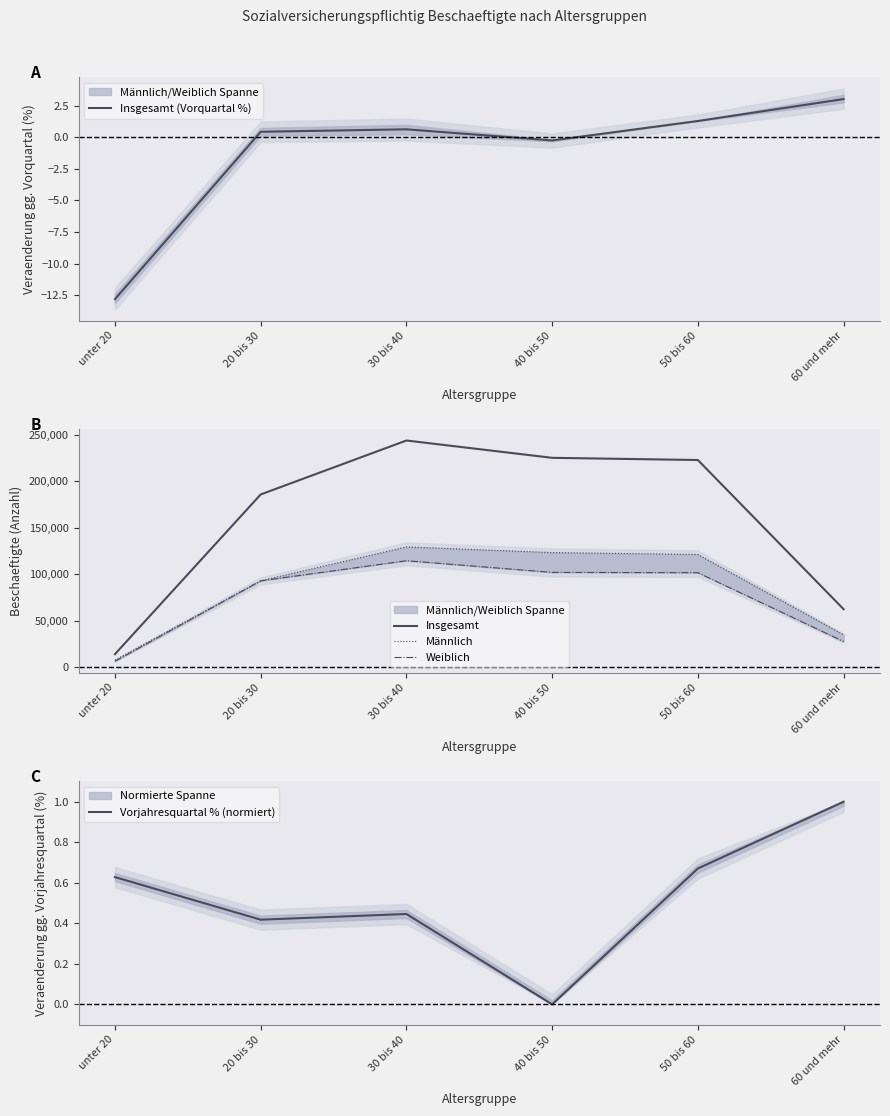

What are all the series names shown in the legend?

Insgesamt (Vorquartal %), Insgesamt, Männlich, Weiblich, Vorjahresquartal % (normiert)